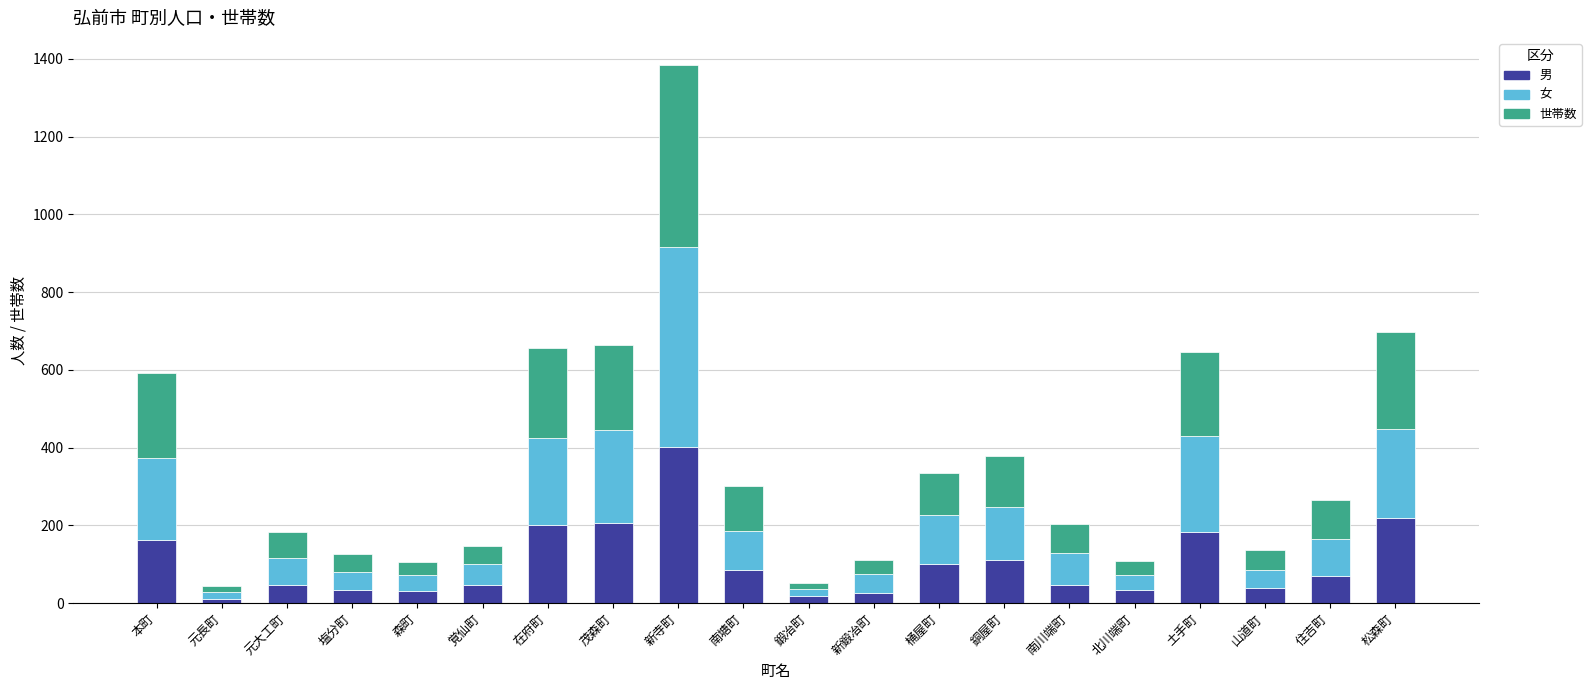

The 男 series shows 401 at 新寺町. True or false?

True